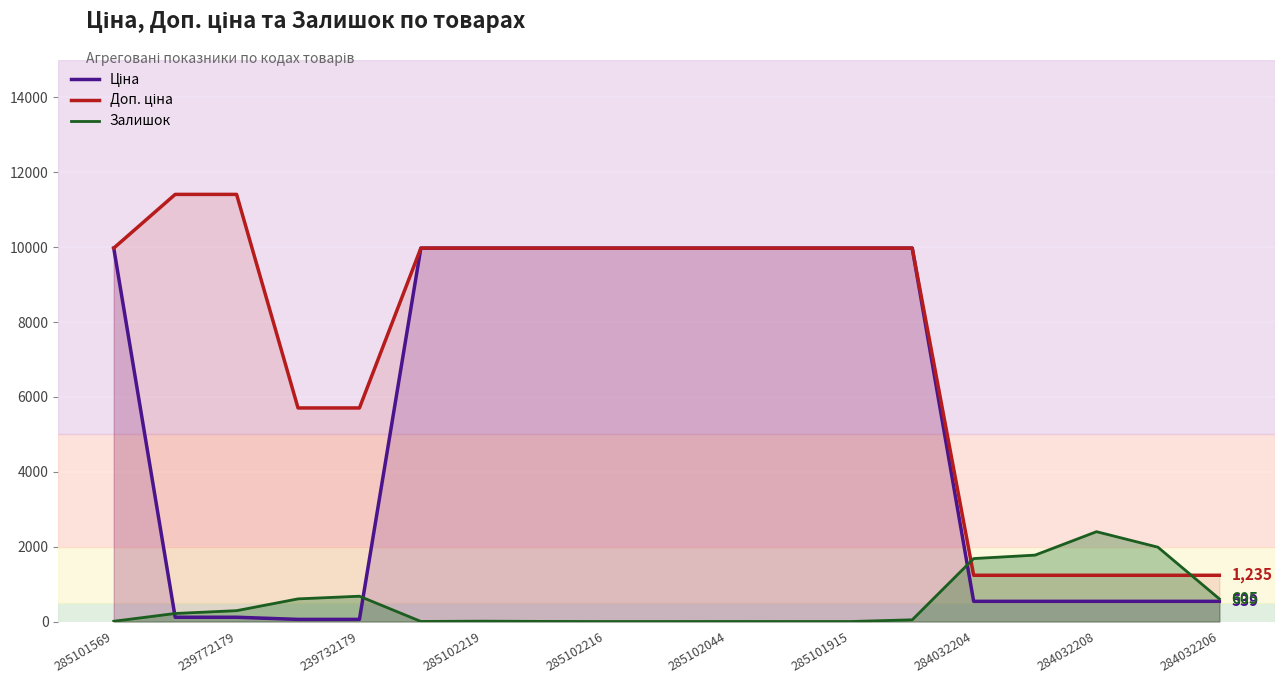

How many interior local peaks does the Залишок series have?

4